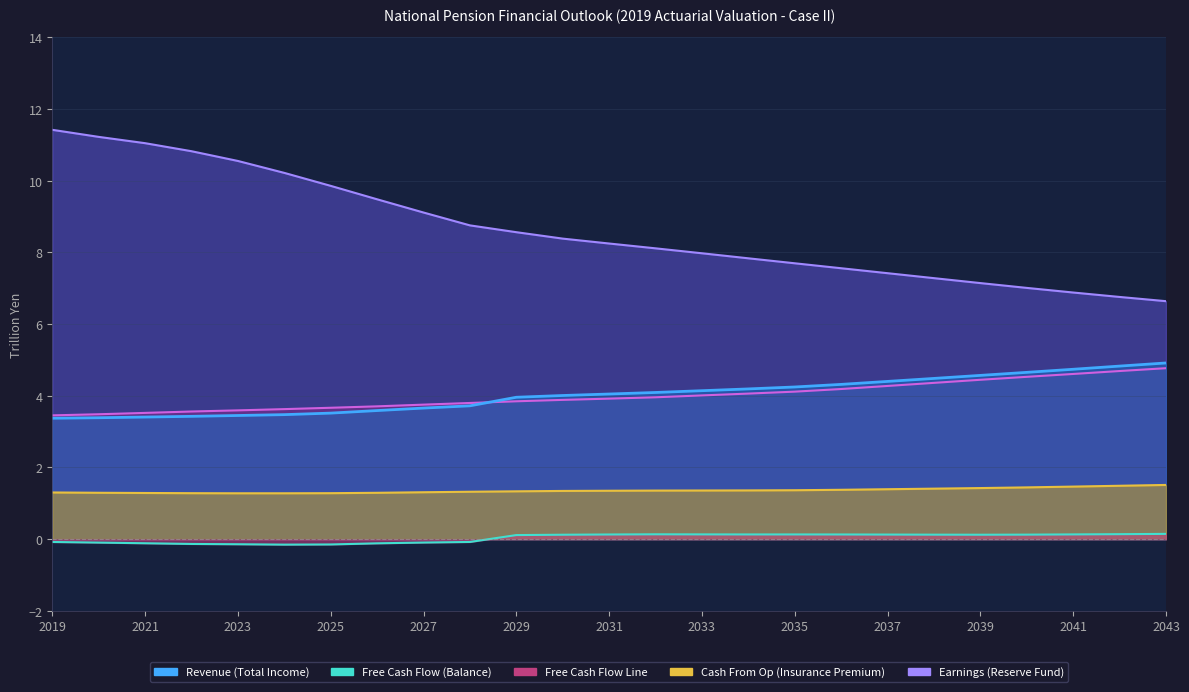

The Cash From Op (Insurance Premium) series shows 1.8 at 2032. True or false?

False